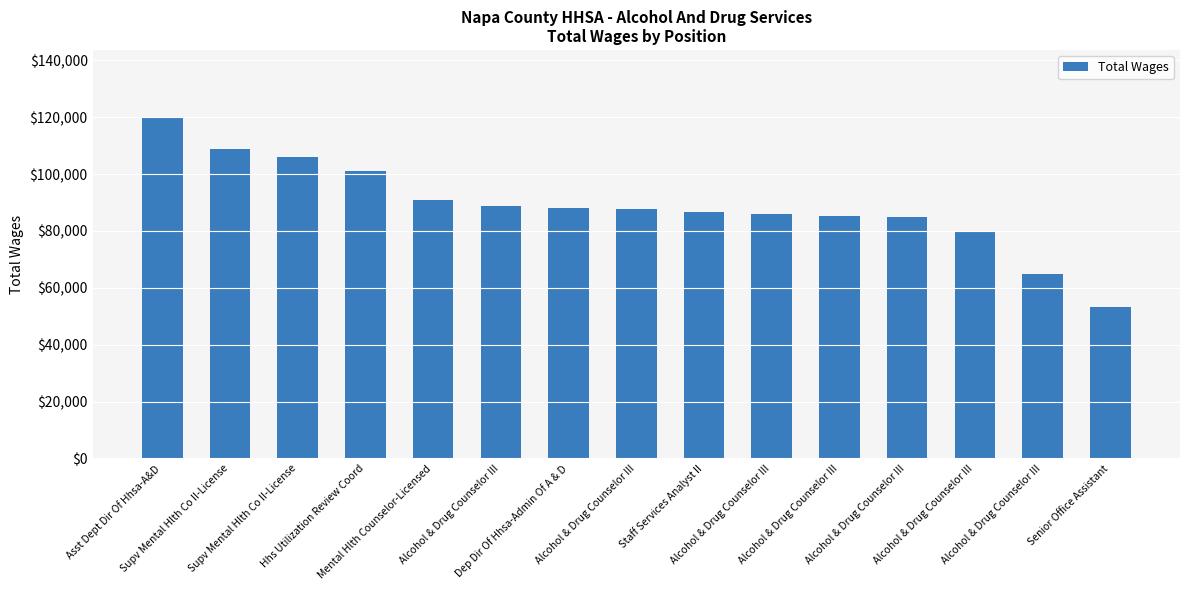

List the labels in order of value, smallest first.

Senior Office Assistant, Alcohol & Drug Counselor III, Alcohol & Drug Counselor III, Alcohol & Drug Counselor III, Alcohol & Drug Counselor III, Alcohol & Drug Counselor III, Staff Services Analyst II, Alcohol & Drug Counselor III, Dep Dir Of Hhsa-Admin Of A & D, Alcohol & Drug Counselor III, Mental Hlth Counselor-Licensed, Hhs Utilization Review Coord, Supv Mental Hlth Co II-License, Supv Mental Hlth Co II-License, Asst Dept Dir Of Hhsa-A&D